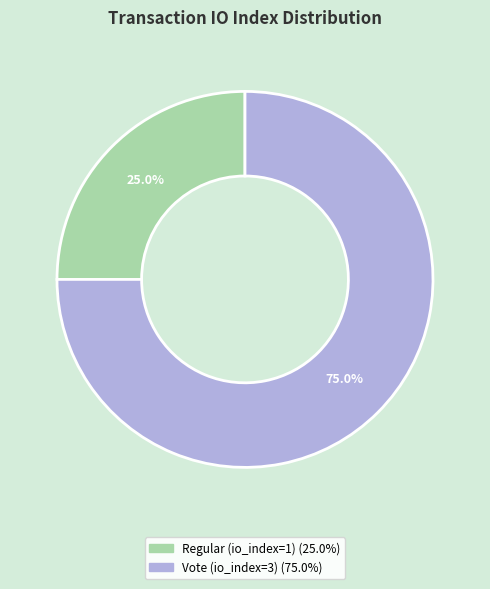

What percentage is the Regular (io_index=1) slice, to the nearest percent?

25%